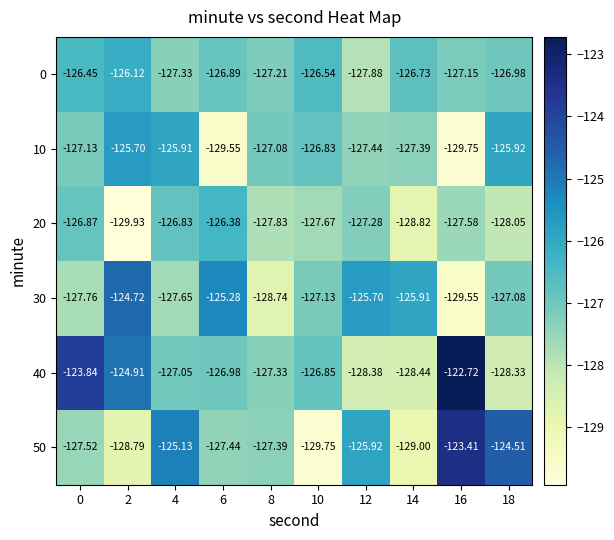

What is the difference between the highest and lowest values at 12?

2.7